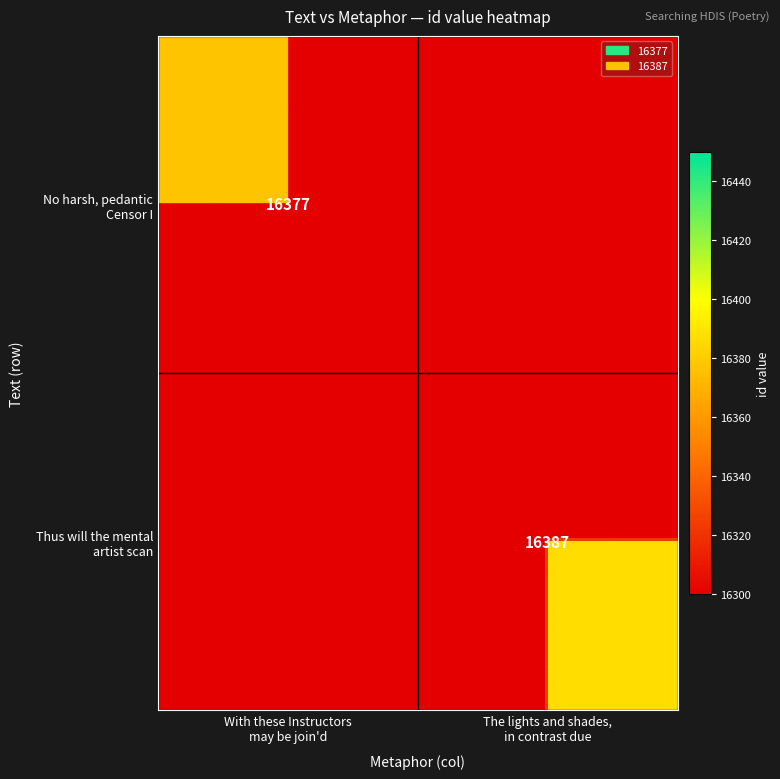

True or false: Thus will the mental artist scan has a value of 0 at With these Instructors may be join'd.

True